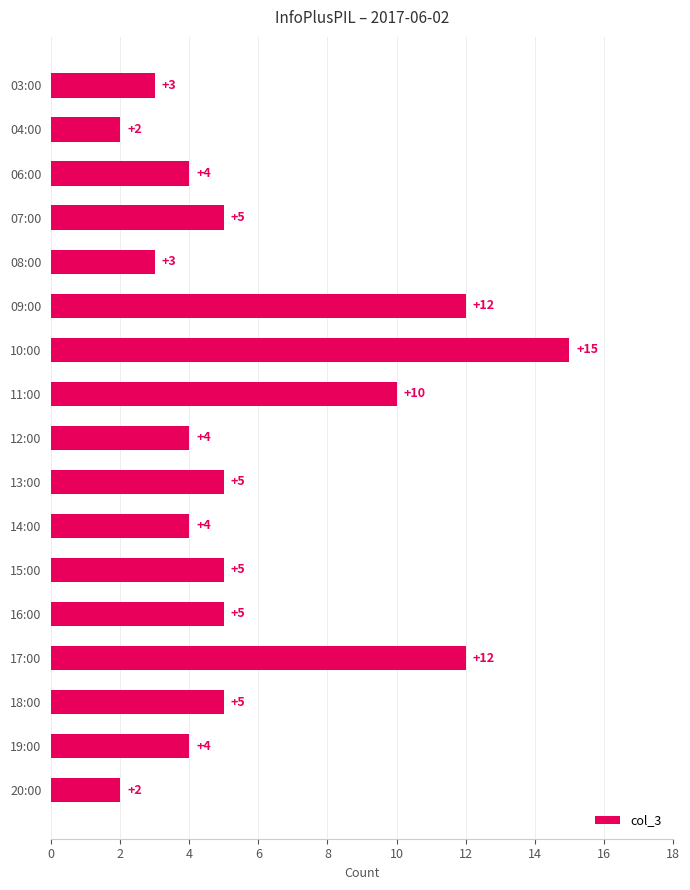

Are the bars grouped side by side (vs. stacked)?

No